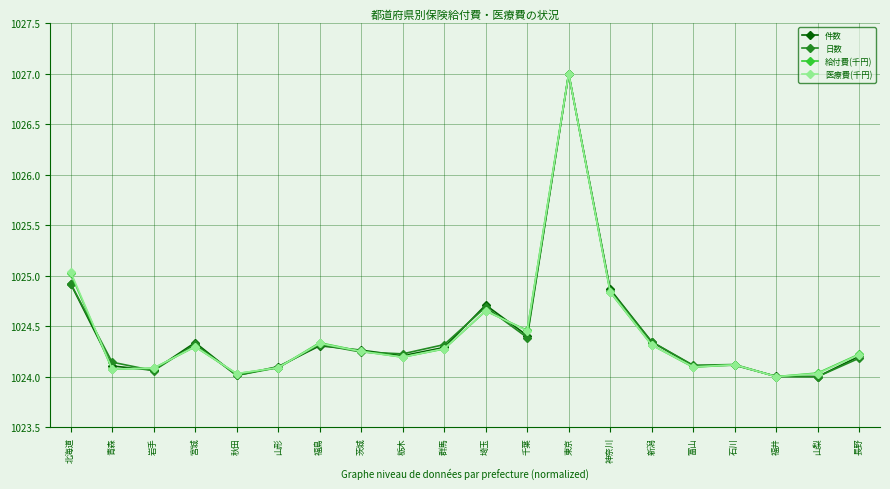

Is the value of 日数 at 群馬 greater than the value of 給付費(千円) at 福井?

Yes